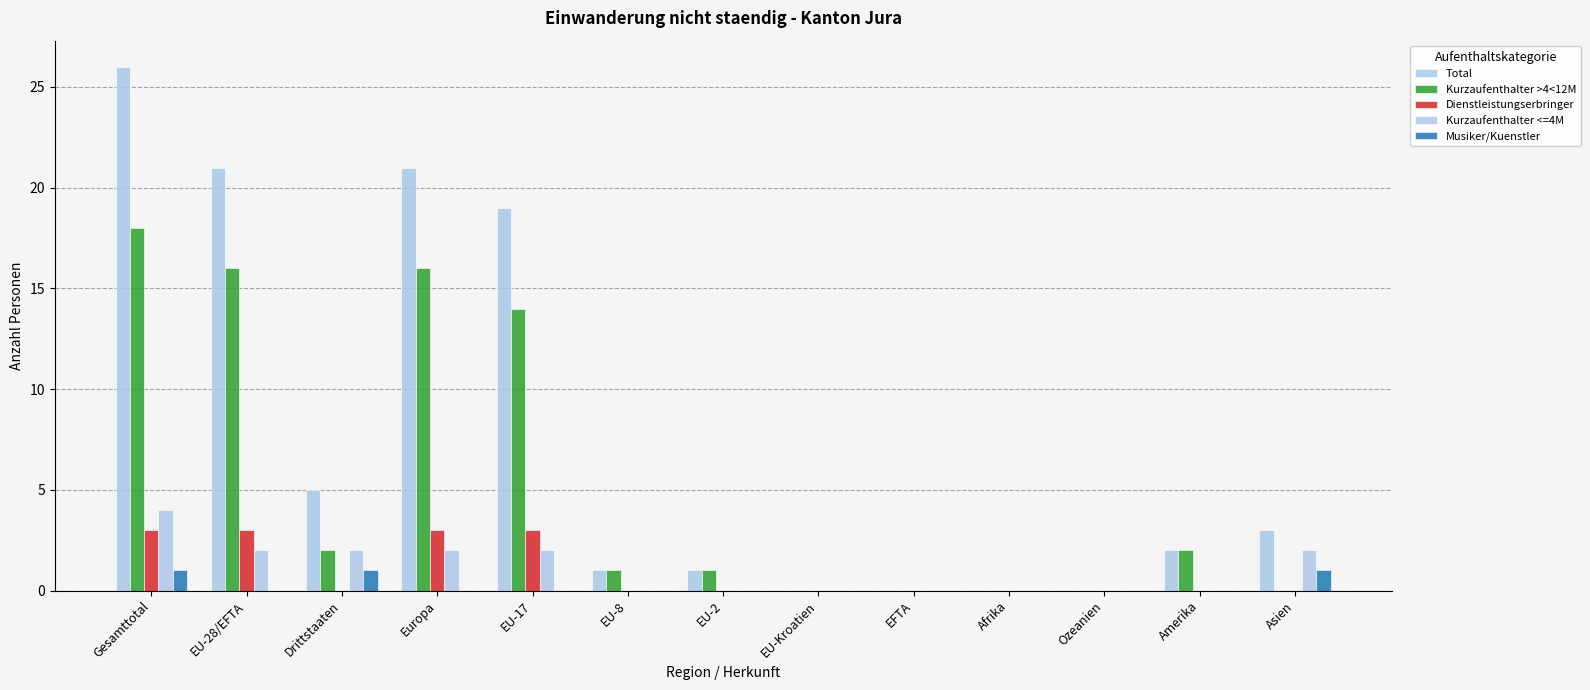

The value of Kurzaufenthalter <=4M at EU-8 is 0. True or false?

True